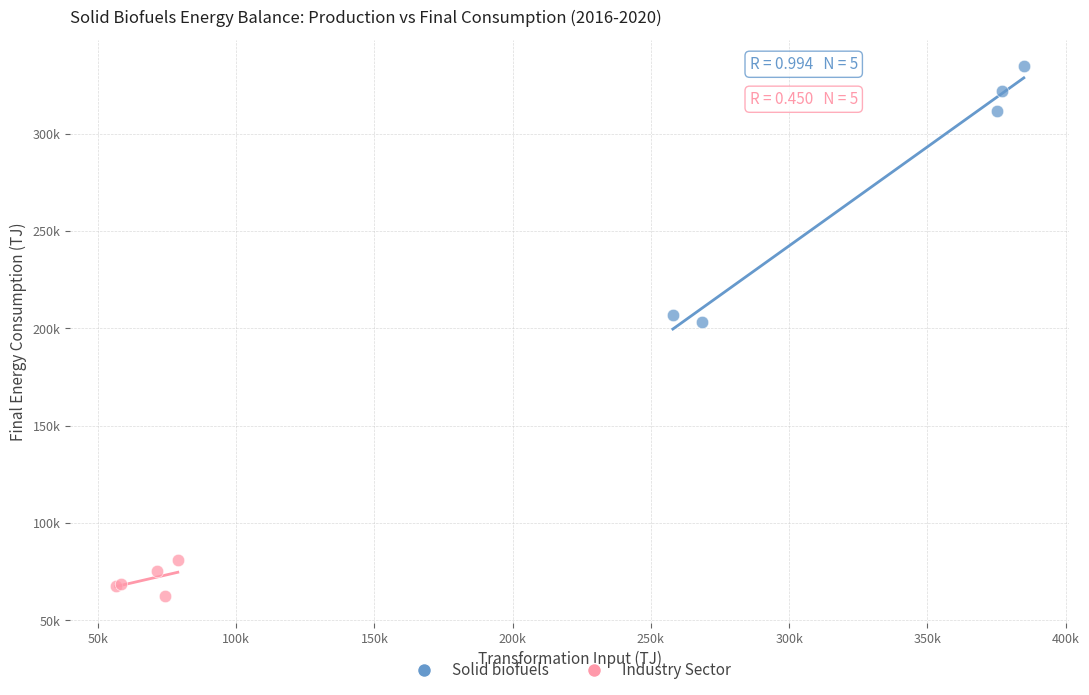

What are all the series names shown in the legend?

Solid biofuels, Industry Sector